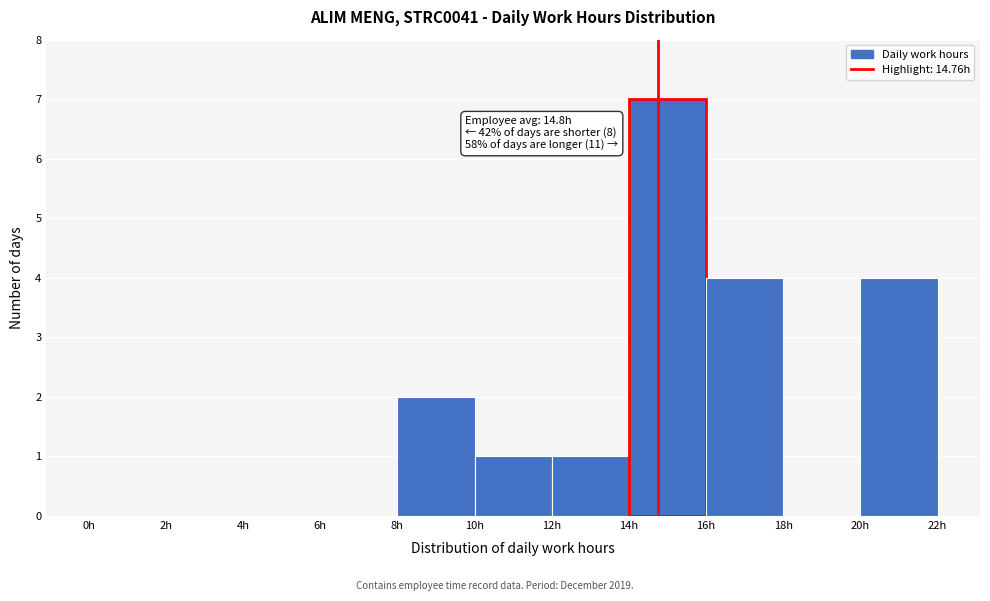

Over which range of the x-axis is the bar tallest?

14 to 16